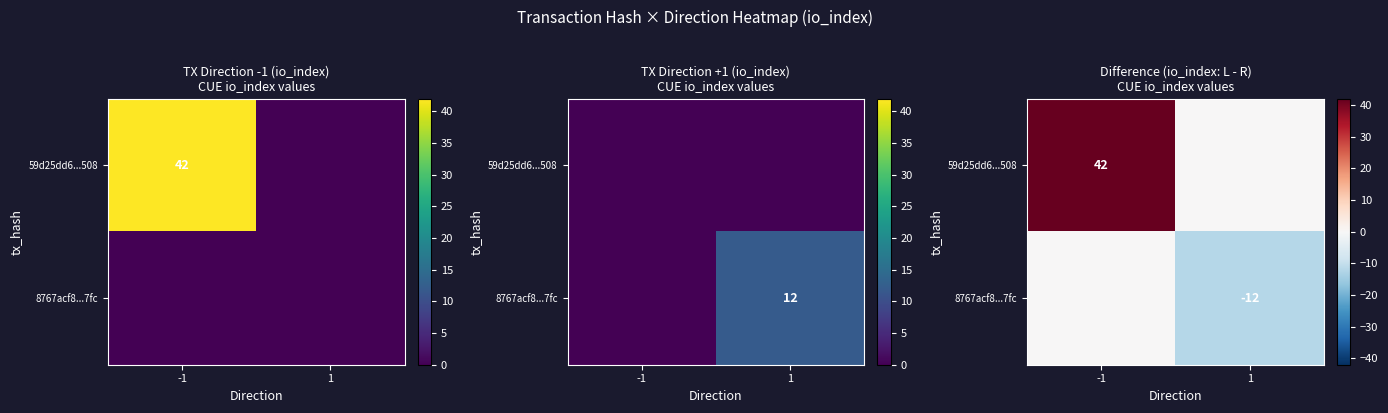

List the series in order of their overall mean, lowest first.

8767acf8...7fc, 59d25dd6...508